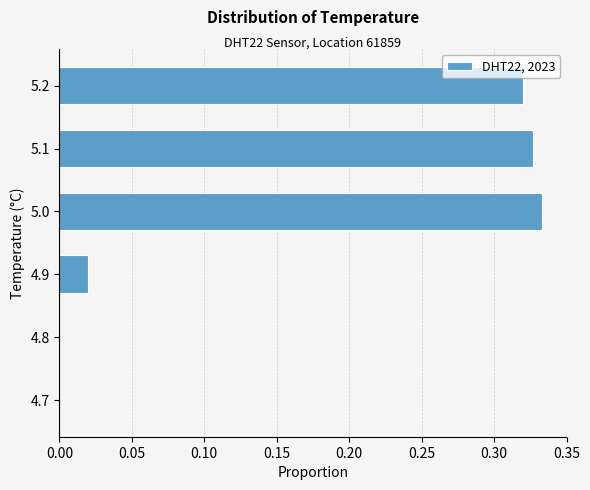

Between 5.0 and 4.7, which is larger?

5.0